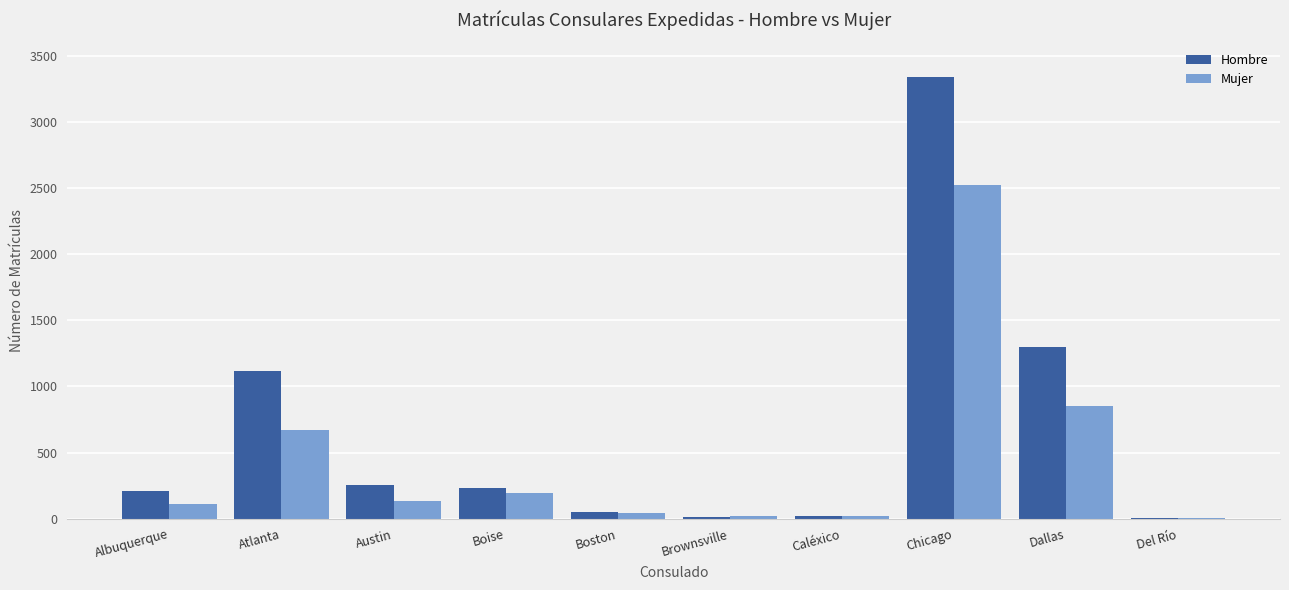

Between Brownsville and Dallas, which series saw the biggest shift?

Hombre